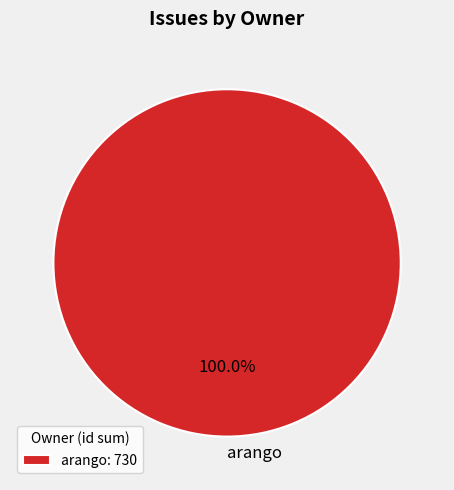

Count the number of slices in the pie.

1